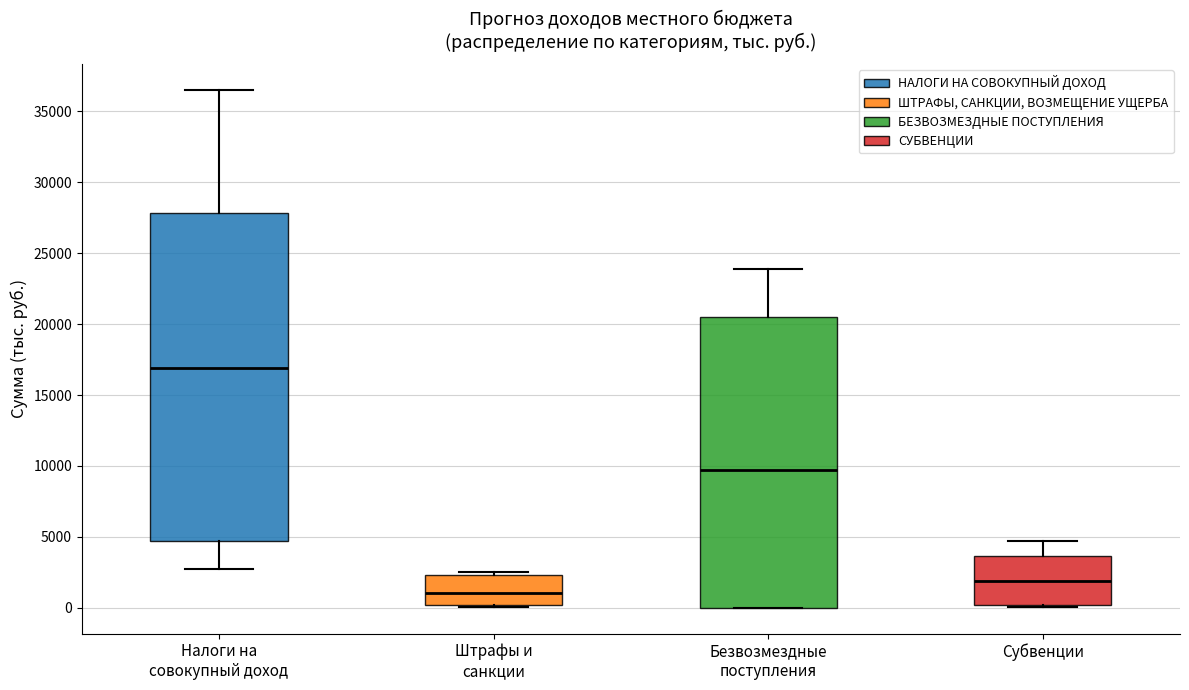

Reading left to right, read every box against the y-axis: the position of its median line, the range the box covers, and the ends of its whiskers. The values are not printed on the chart, so give them approximately, as read against the axis.

Налоги на совокупный доход: median 17000, box 4500 to 28000, whiskers 2500 to 36500
Штрафы и санкции: median 1000, box 0 to 2500, whiskers 0 to 2500 (just above the box's upper edge)
Безвозмездные поступления: median 9500, box 0 to 20500, whiskers 0 to 24000
Субвенции: median 2000, box 0 to 3500, whiskers 0 to 4500